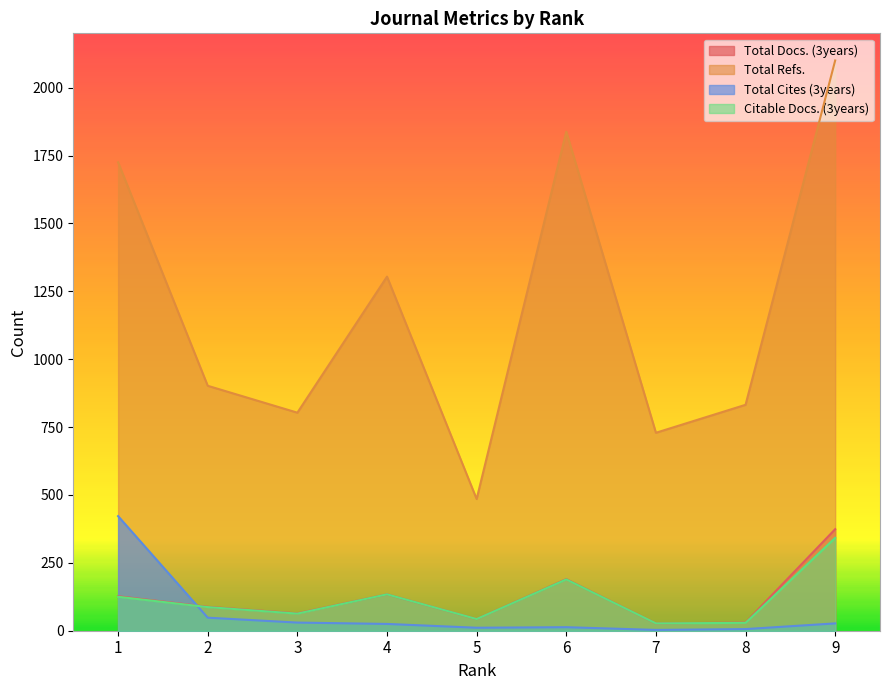

What is the difference between the Total Cites (3years) values at 4 and 9?

2